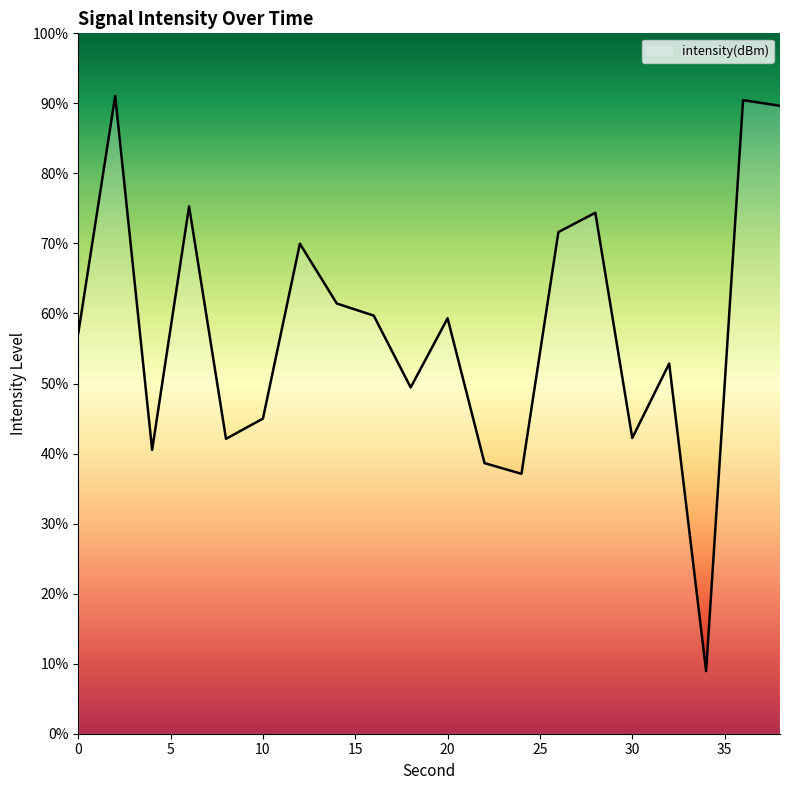

What is the approximate value at 24?

-136.1